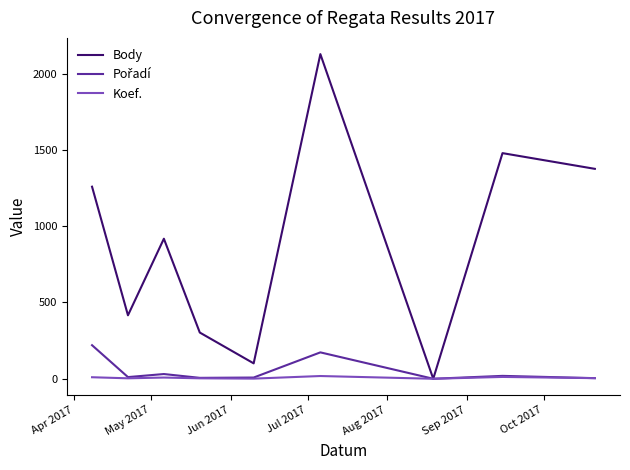

What is the maximum value shown in the chart?

2128